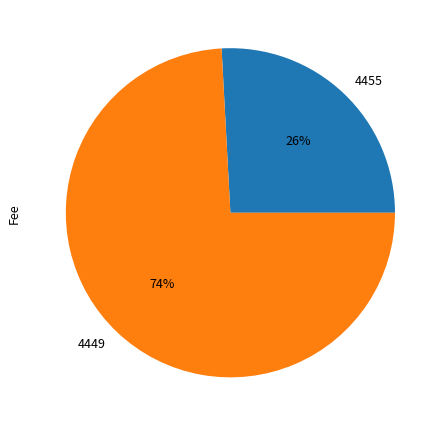

Do 4449 and 4455 together represent more than half of the pie?

Yes